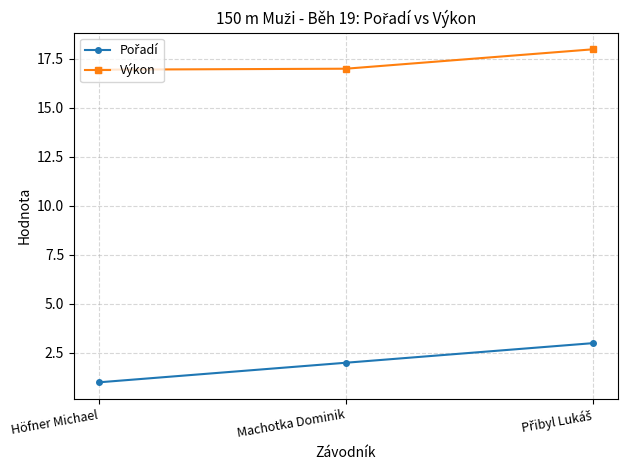

The Výkon series shows 8.7 at Machotka Dominik. True or false?

False